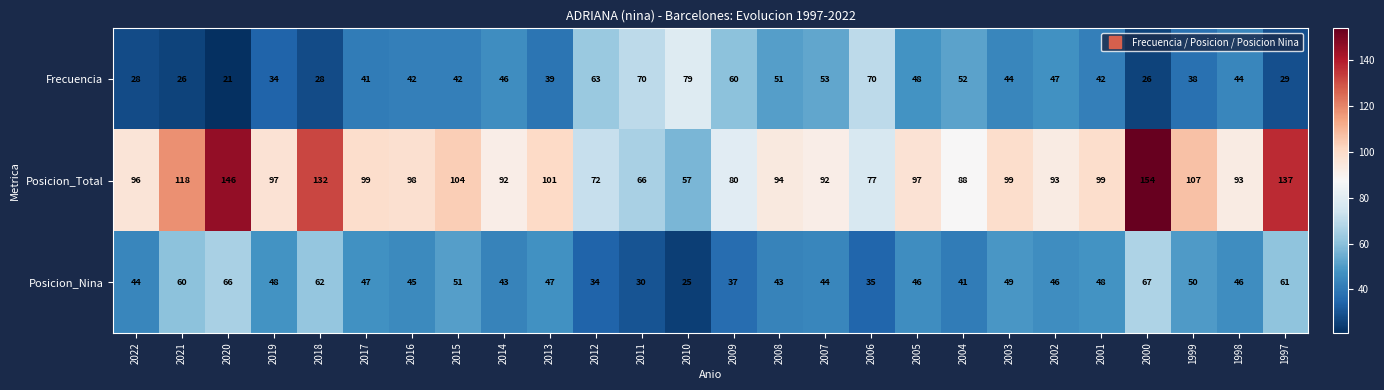

At which label is Posicion_Total closest to 105?

2015